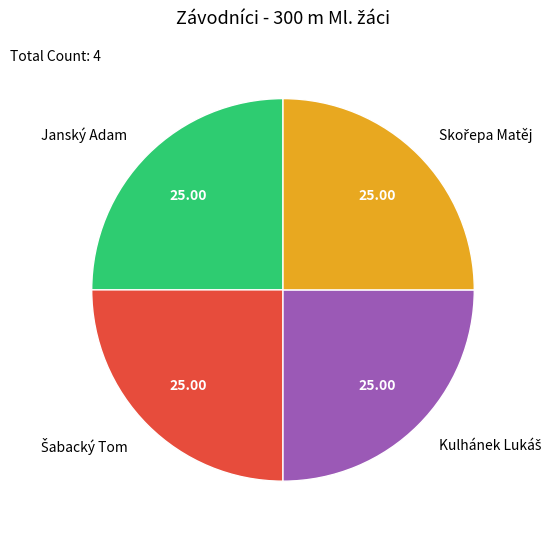

Is there a majority slice in this chart?

No